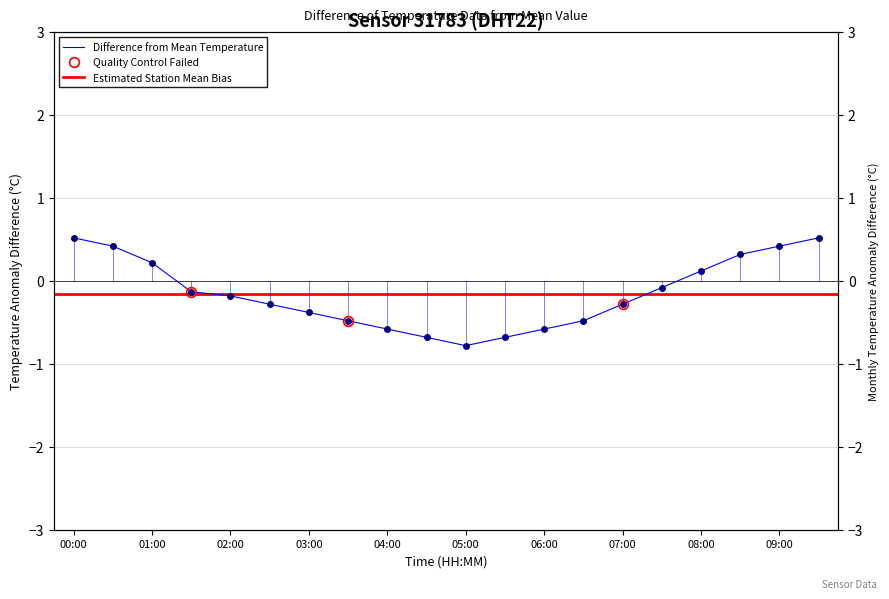

What is the sum of the values at 09:00 and 07:30?

0.3